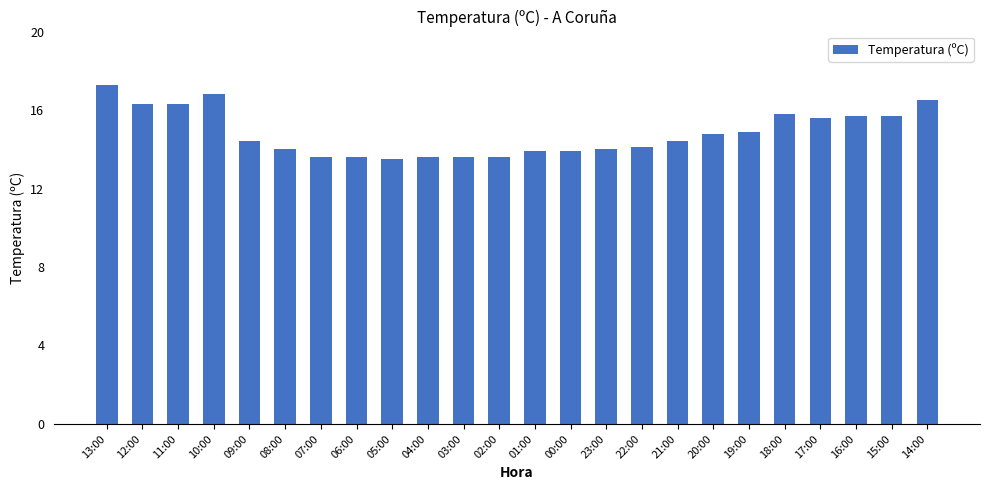

Reading right to left, extract all data points from this chart.

14:00=16.5	15:00=15.7	16:00=15.7	17:00=15.6	18:00=15.8	19:00=14.9	20:00=14.8	21:00=14.4	22:00=14.1	23:00=14.0	00:00=13.9	01:00=13.9	02:00=13.6	03:00=13.6	04:00=13.6	05:00=13.5	06:00=13.6	07:00=13.6	08:00=14.0	09:00=14.4	10:00=16.8	11:00=16.3	12:00=16.3	13:00=17.3